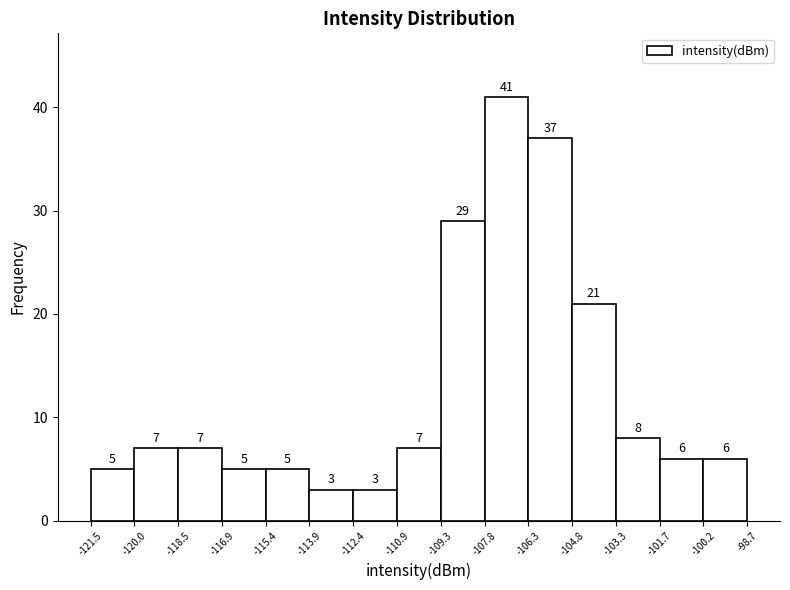

What is the height of the bar covering -112.4 to -110.9 on the x-axis?

3